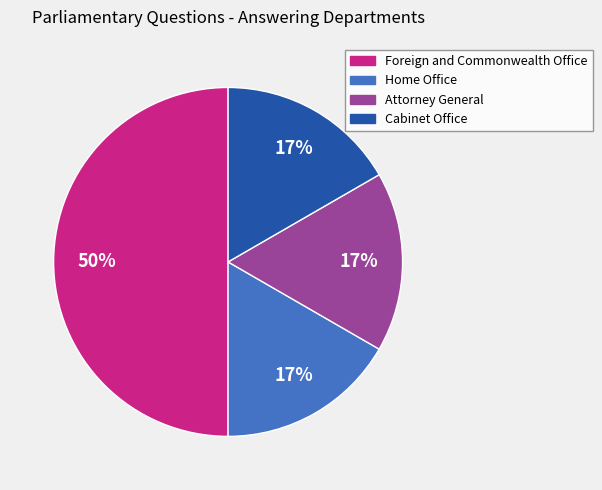

Is Cabinet Office the majority of the pie?

No